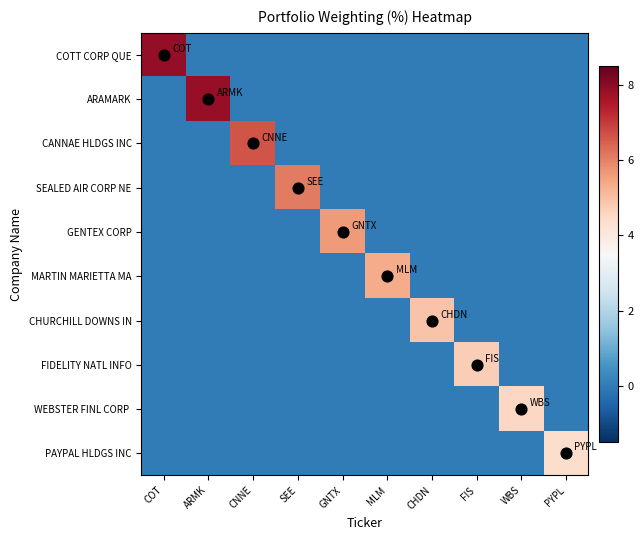

At FIS, list the series in order from smallest to largest.

COTT CORP QUE, ARAMARK, CANNAE HLDGS INC, SEALED AIR CORP NE, GENTEX CORP, MARTIN MARIETTA MA, CHURCHILL DOWNS IN, WEBSTER FINL CORP, PAYPAL HLDGS INC, FIDELITY NATL INFO